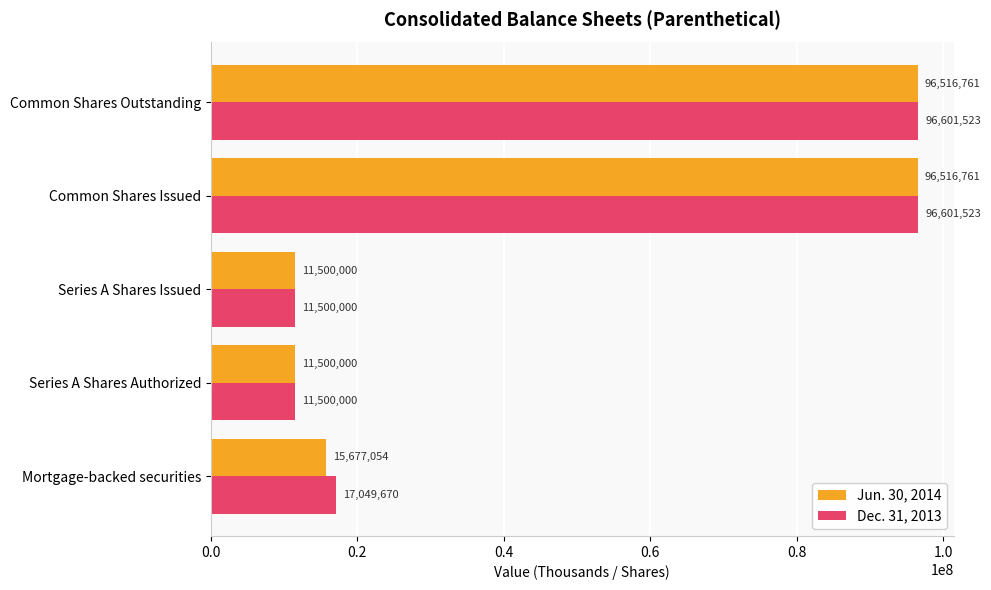

List the series in order of their overall mean, highest first.

Dec. 31, 2013, Jun. 30, 2014